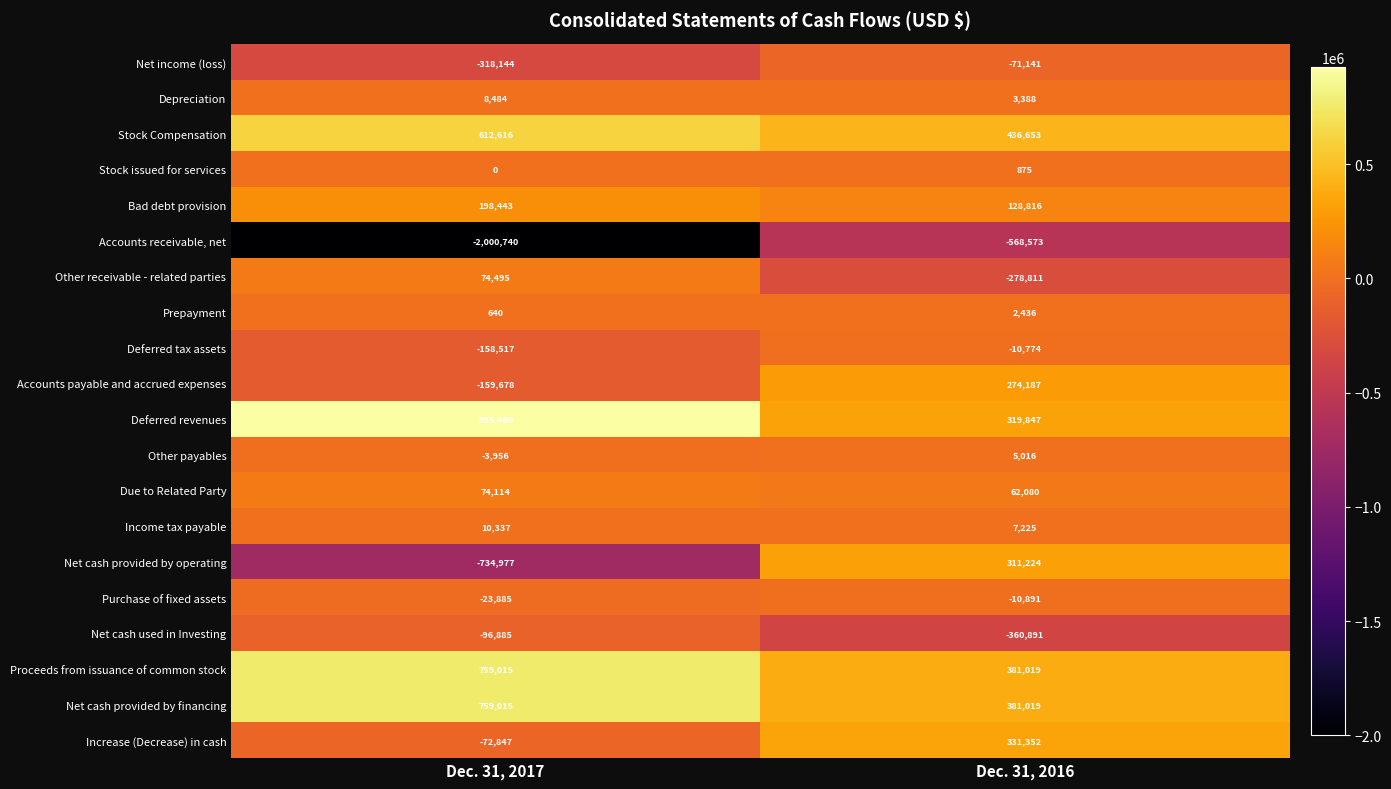

Between Dec. 31, 2017 and Dec. 31, 2016, which series saw the biggest shift?

Accounts receivable, net